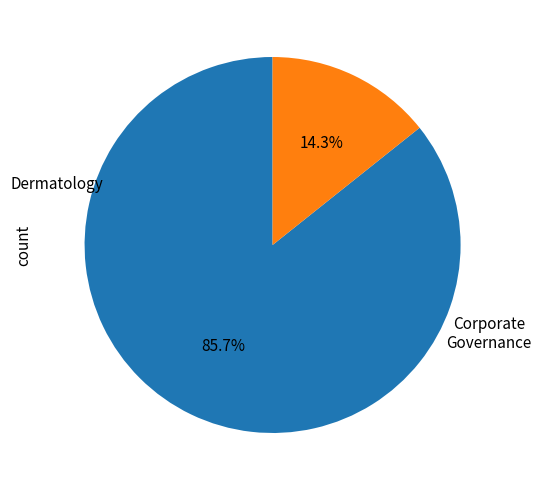

Is there a majority slice in this chart?

Yes